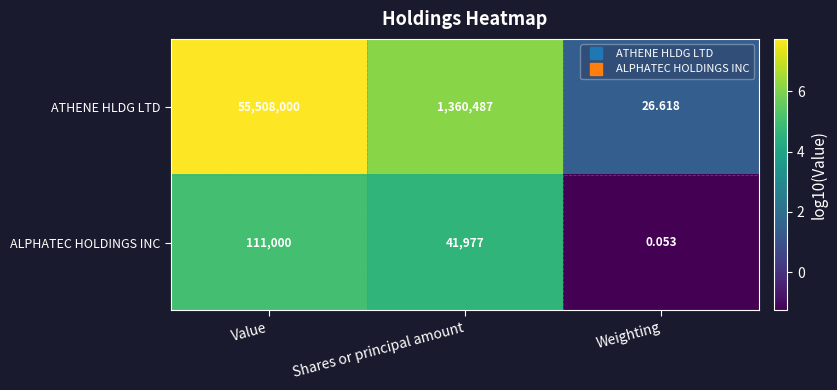

How many categories are shown in the chart?

3